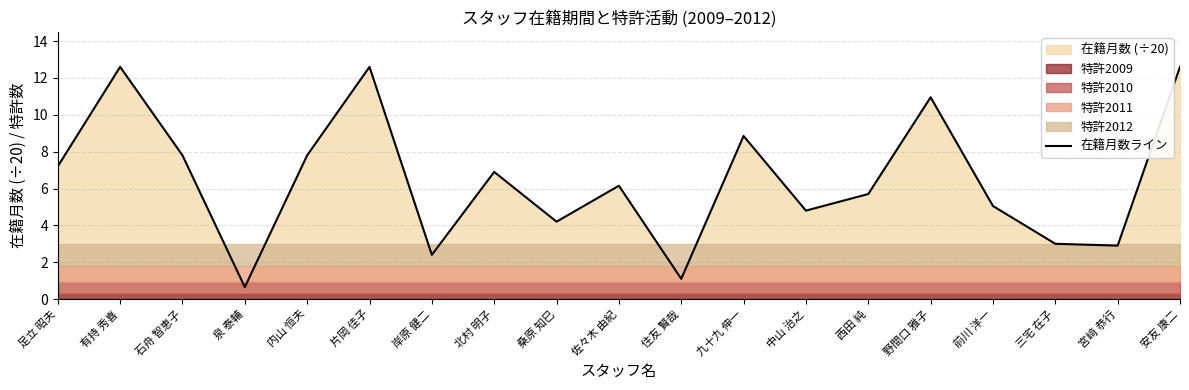

How many lines are shown in the chart?

1